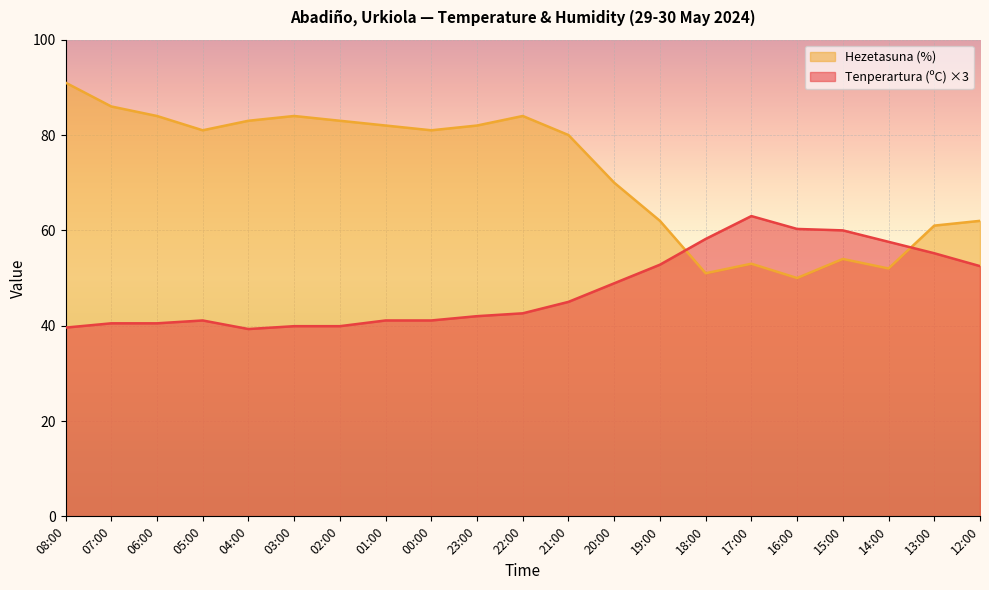

How many lines are shown in the chart?

2